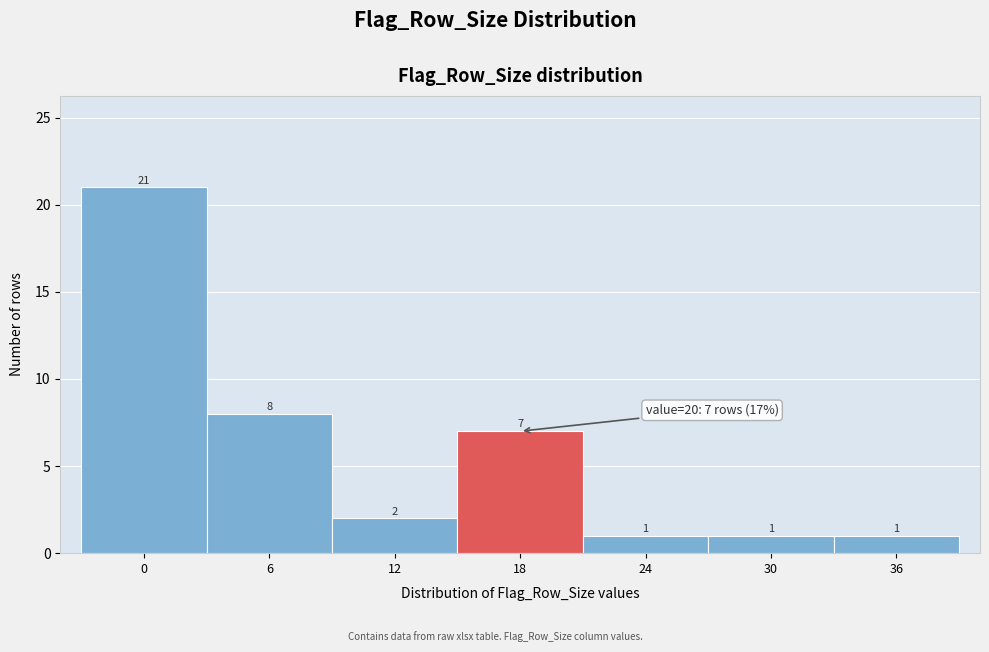

Reading left to right, transcribe all the data shown in this chart.

0=21	6=8	12=2	18=7	24=1	30=1	36=1